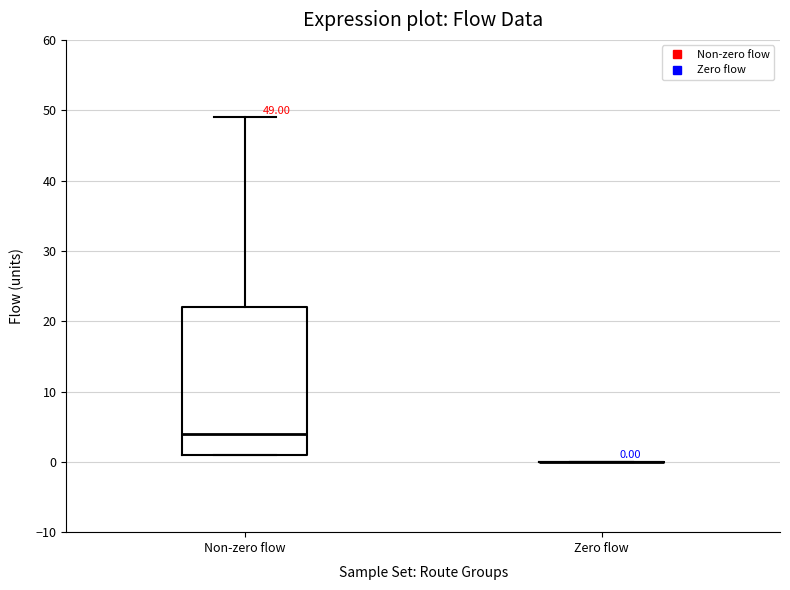

Comparing the boxes themselves (not the whiskers), which one is the tallest?

Non-zero flow